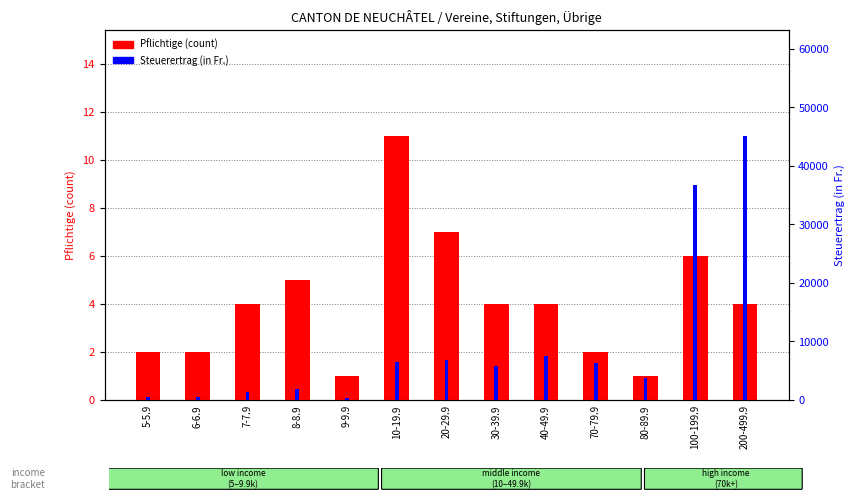

Rank the series by their maximum value, from lowest to highest.

Pflichtige (count), Steuerertrag (in Fr.)